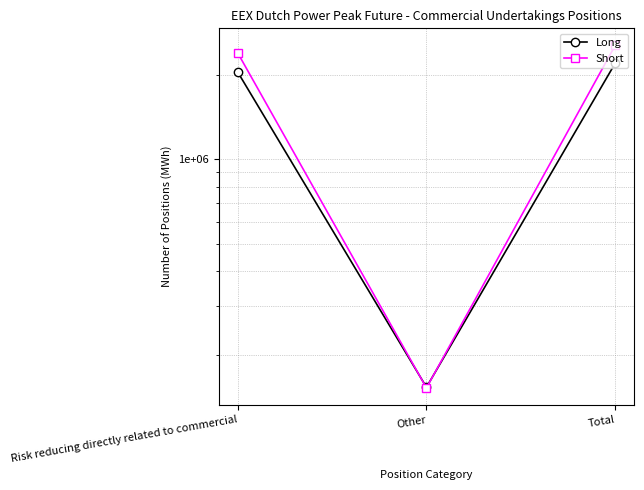

What is the approximate value of Short at Other, to the nearest 100?

153000